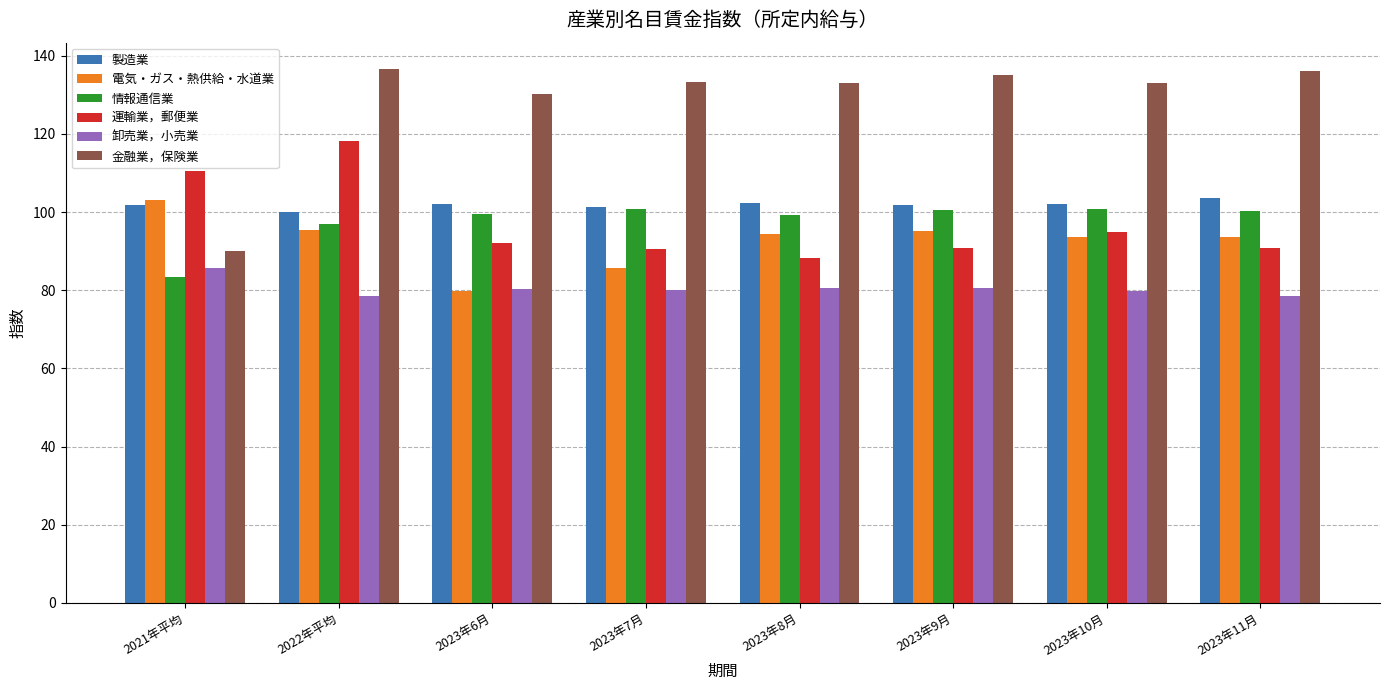

What is the smallest value displayed?

78.4